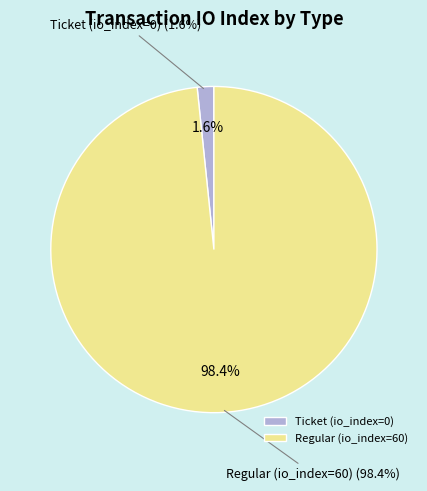

Approximately how many times larger is the value at Regular (io_index=60) compared to Ticket (io_index=0)?

60.0